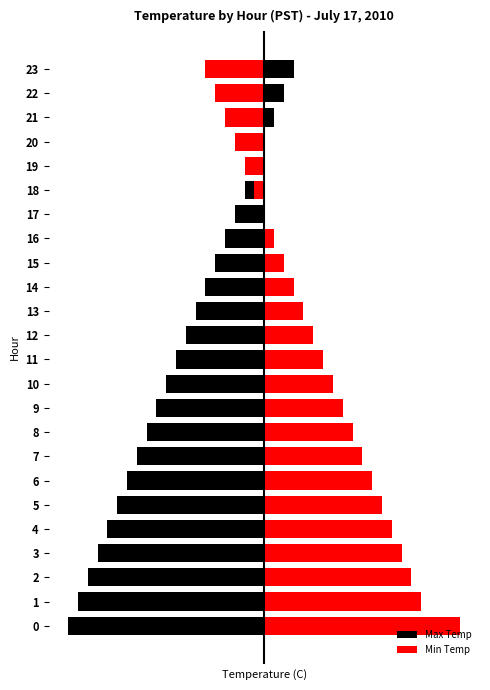

How many values in Max Temp are above zero?

3